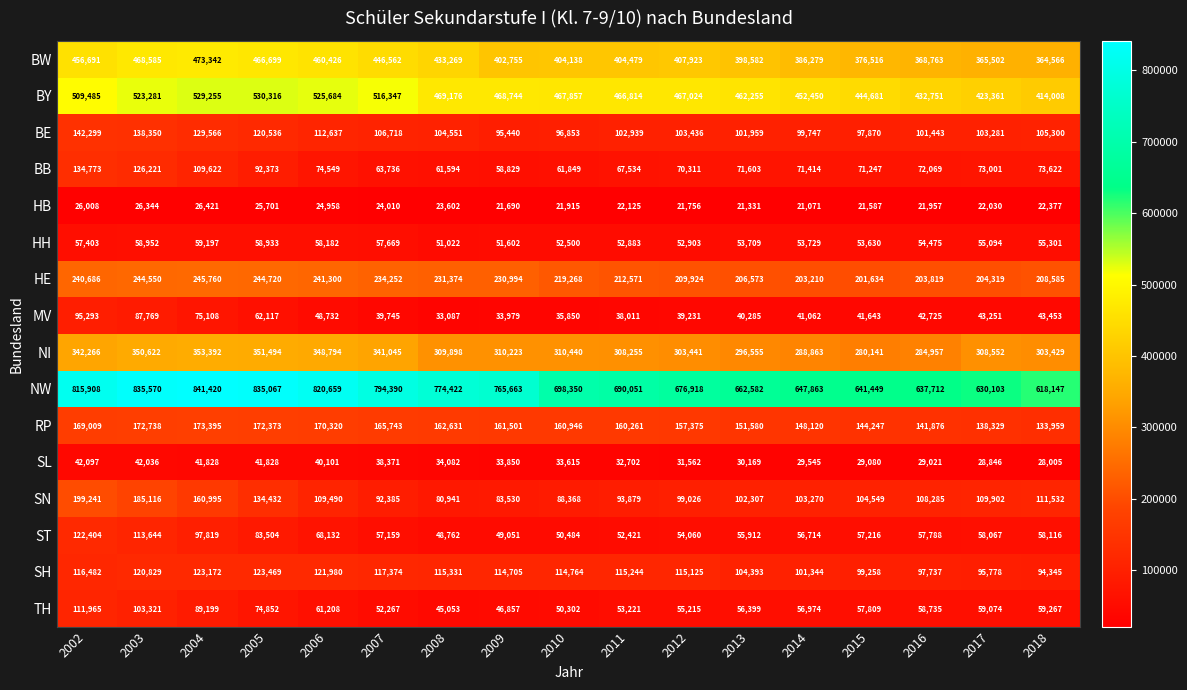

What is the sum of the HB values at 2018 and 2011?

44502